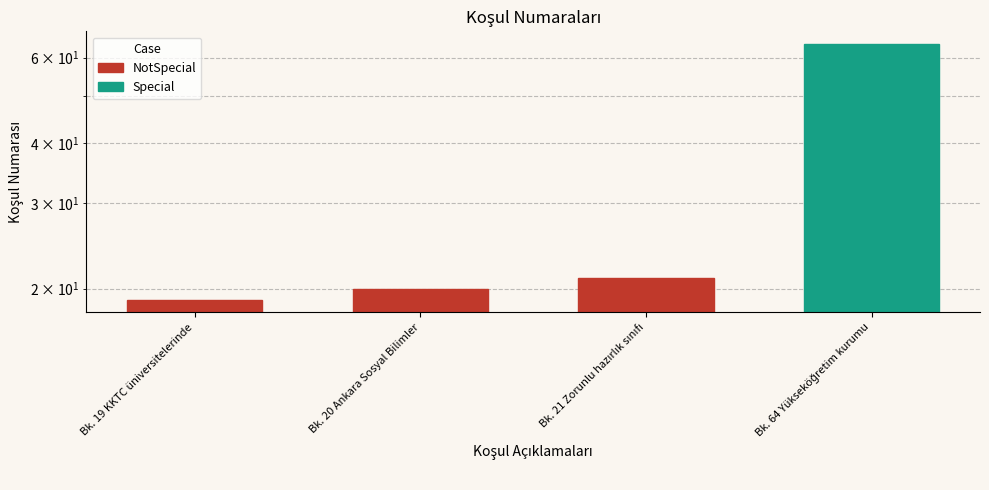

Where does the data first go above 21?

Bk. 64 Yükseköğretim kurumu